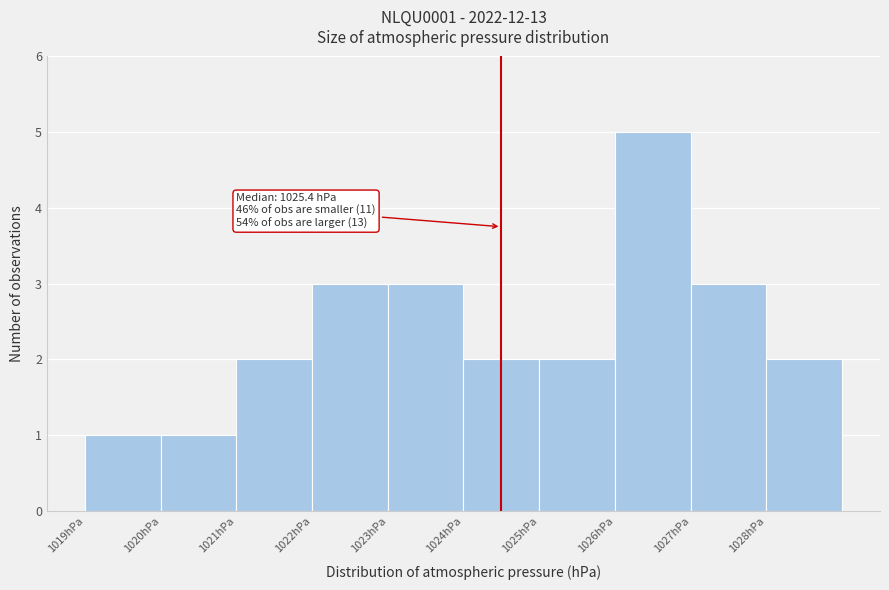

Reading left to right, extract all data points from this chart.

1	1	2	3	3	2	2	5	3	2